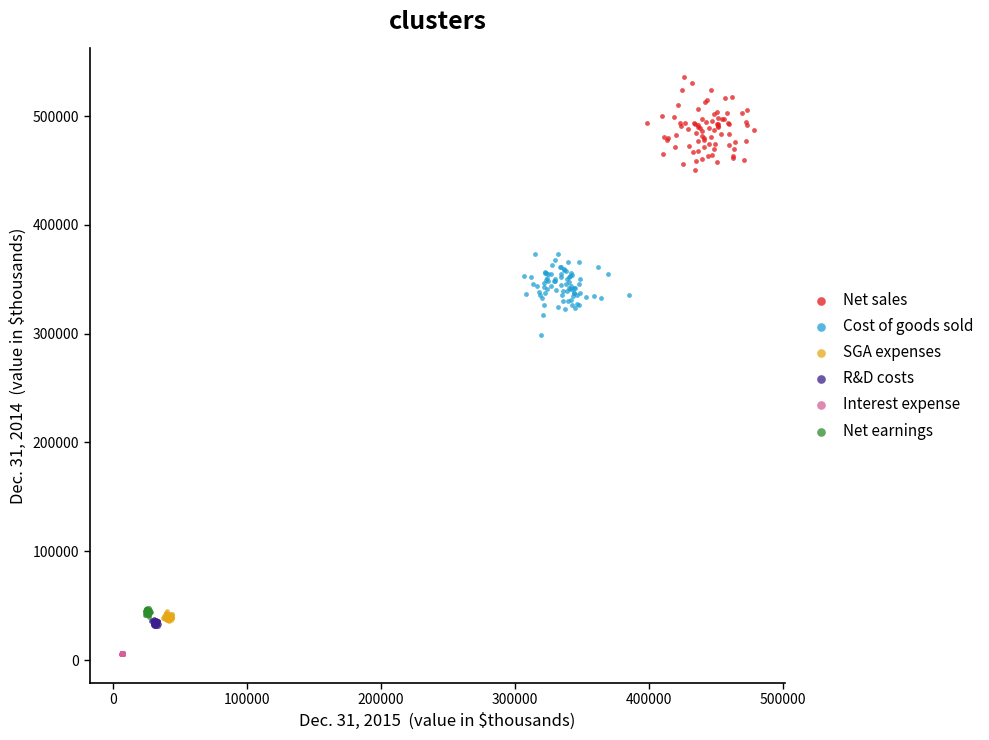

Which series reaches the maximum Y coordinate?

Net sales